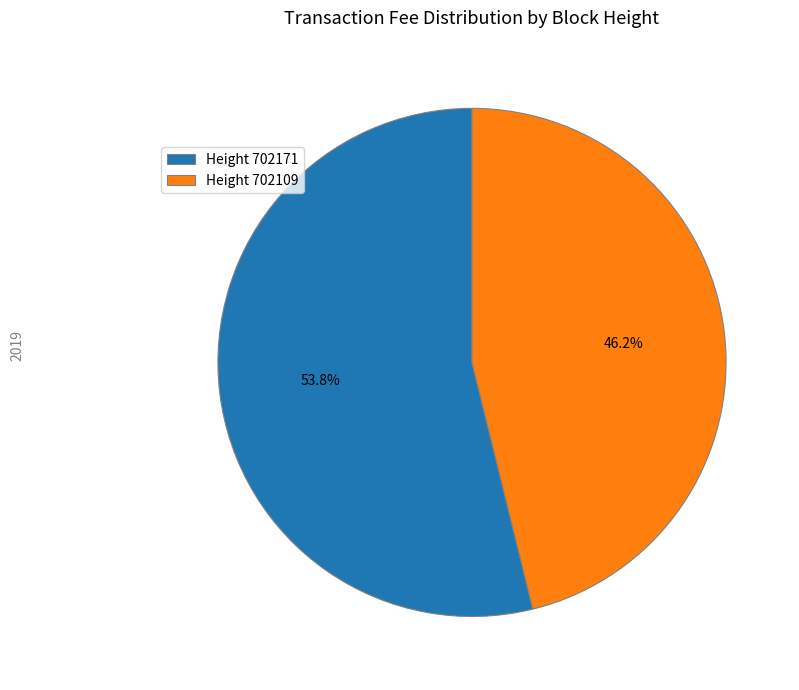

Which category has the biggest portion of the pie?

Height 702171